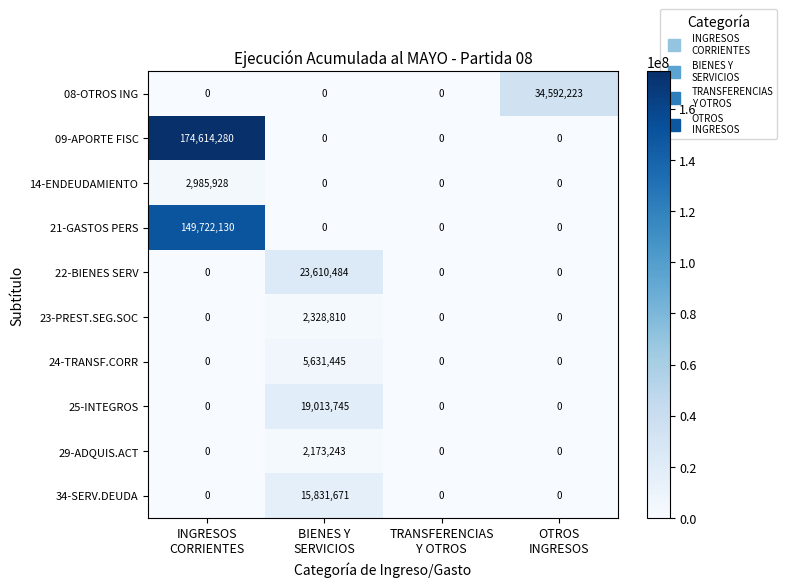

What is the sum of all 22-BIENES SERV values?

23610484